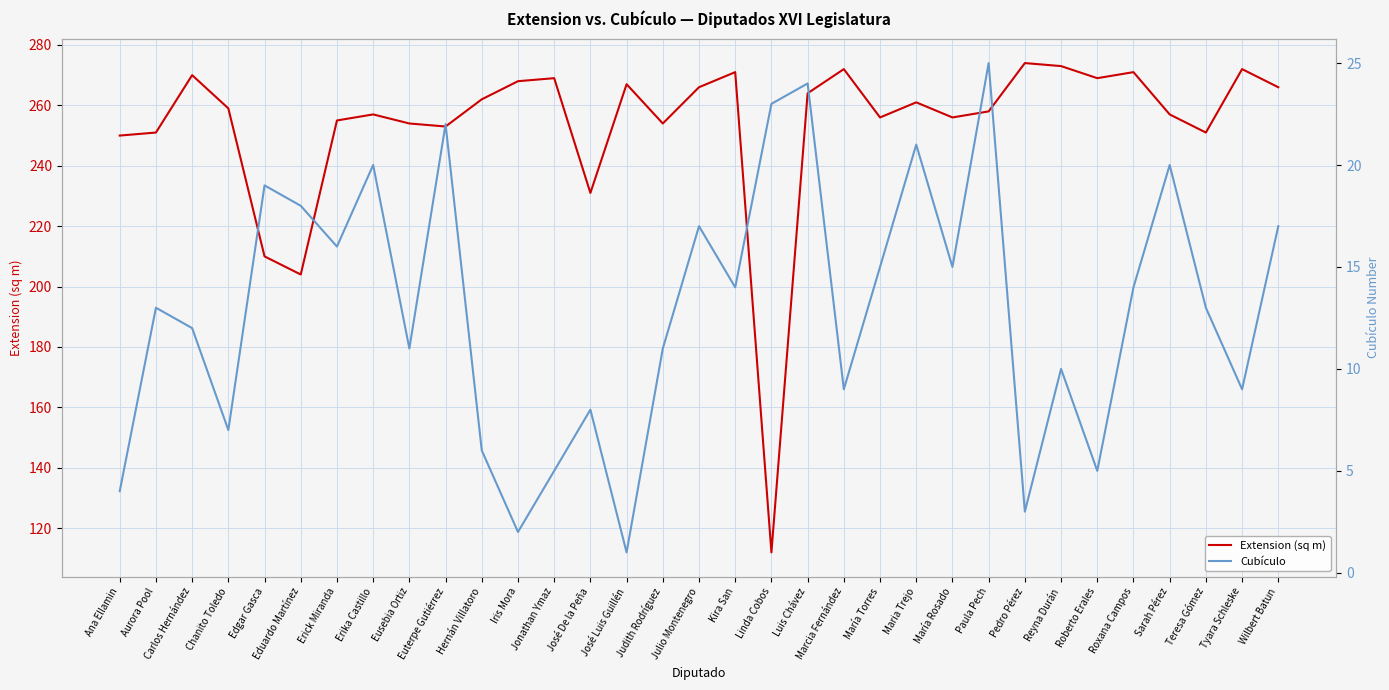

How many categories are shown in the chart?

33